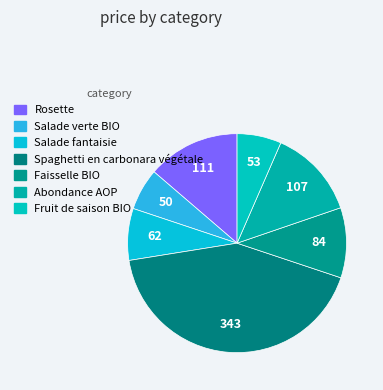

What is the largest slice in the pie chart?

Spaghetti en carbonara végétale